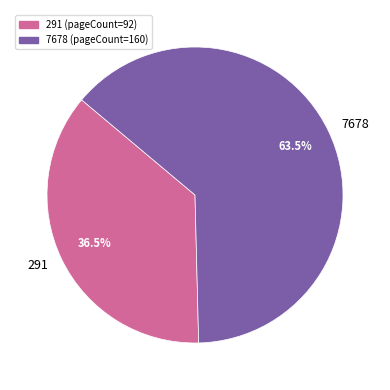

Between 7678 and 291, which is larger?

7678